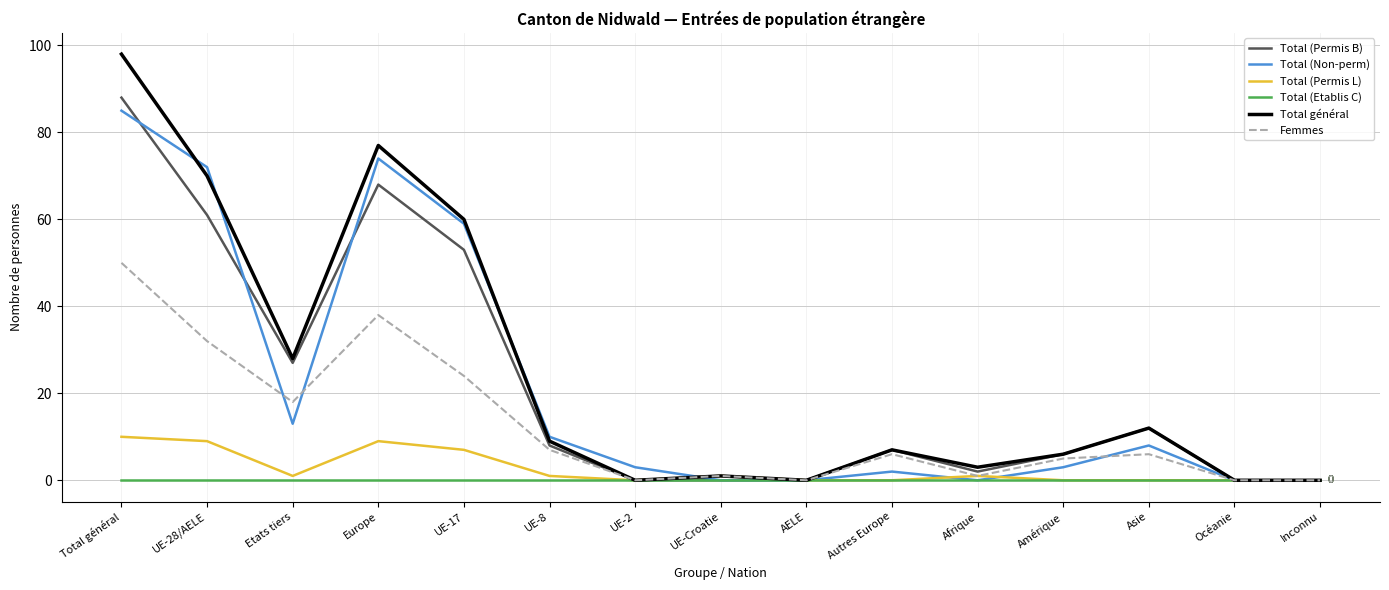

Which series changed the most between UE-28/AELE and Amérique?

Total (Non-perm)